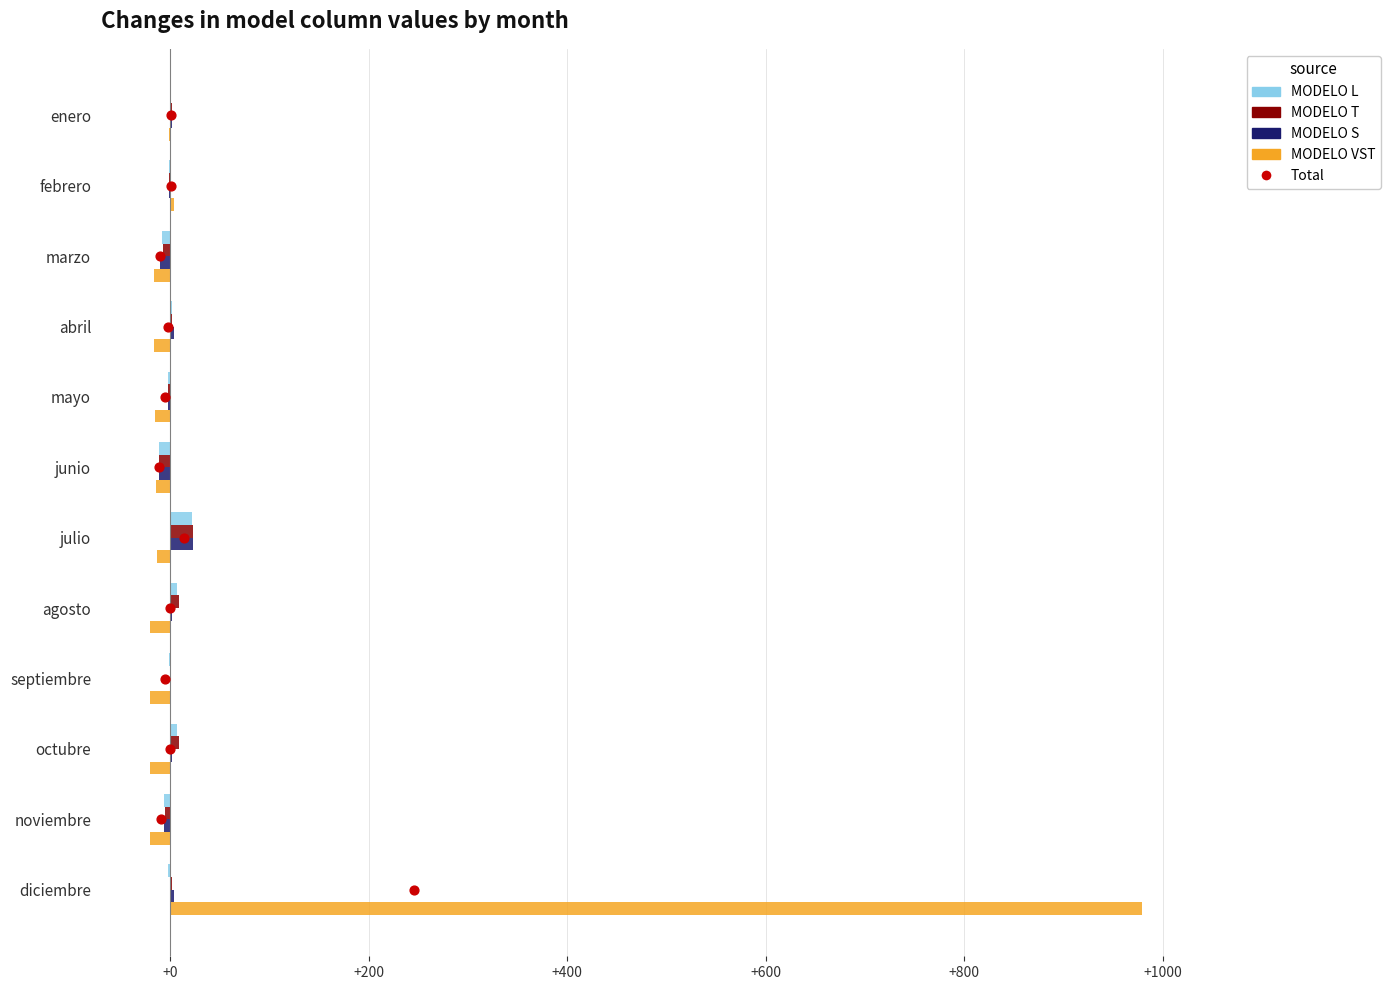

What are all the series names shown in the legend?

MODELO L, MODELO T, MODELO S, MODELO VST, Total